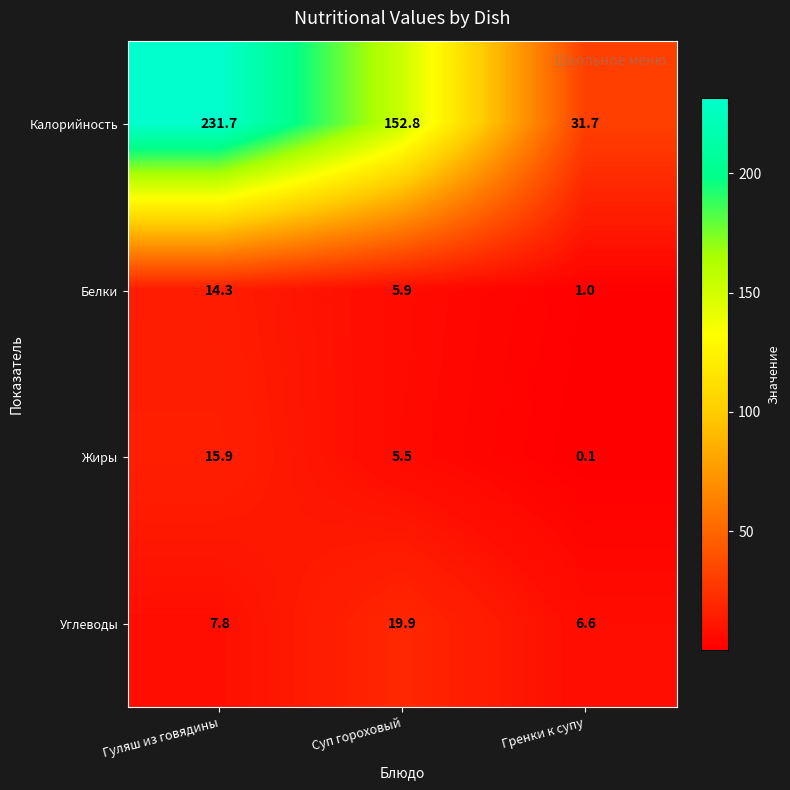

Reading right to left, list all the values displayed in this chart.

Калорийность: Гренки к супу=31.7	Суп гороховый=152.8	Гуляш из говядины=231.7
Белки: Гренки к супу=1.0	Суп гороховый=5.9	Гуляш из говядины=14.3
Жиры: Гренки к супу=0.1	Суп гороховый=5.5	Гуляш из говядины=15.9
Углеводы: Гренки к супу=6.6	Суп гороховый=19.9	Гуляш из говядины=7.8